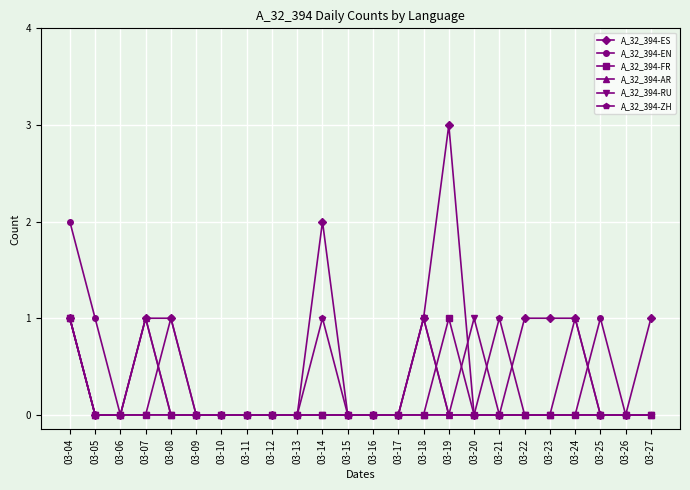

Which series changed the most between 03-05 and 03-16?

A_32_394-EN